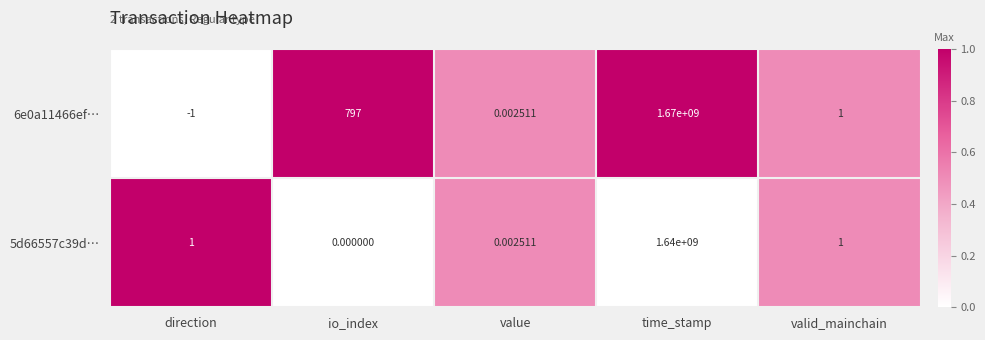

At which category is the sum across all series the highest?

time_stamp